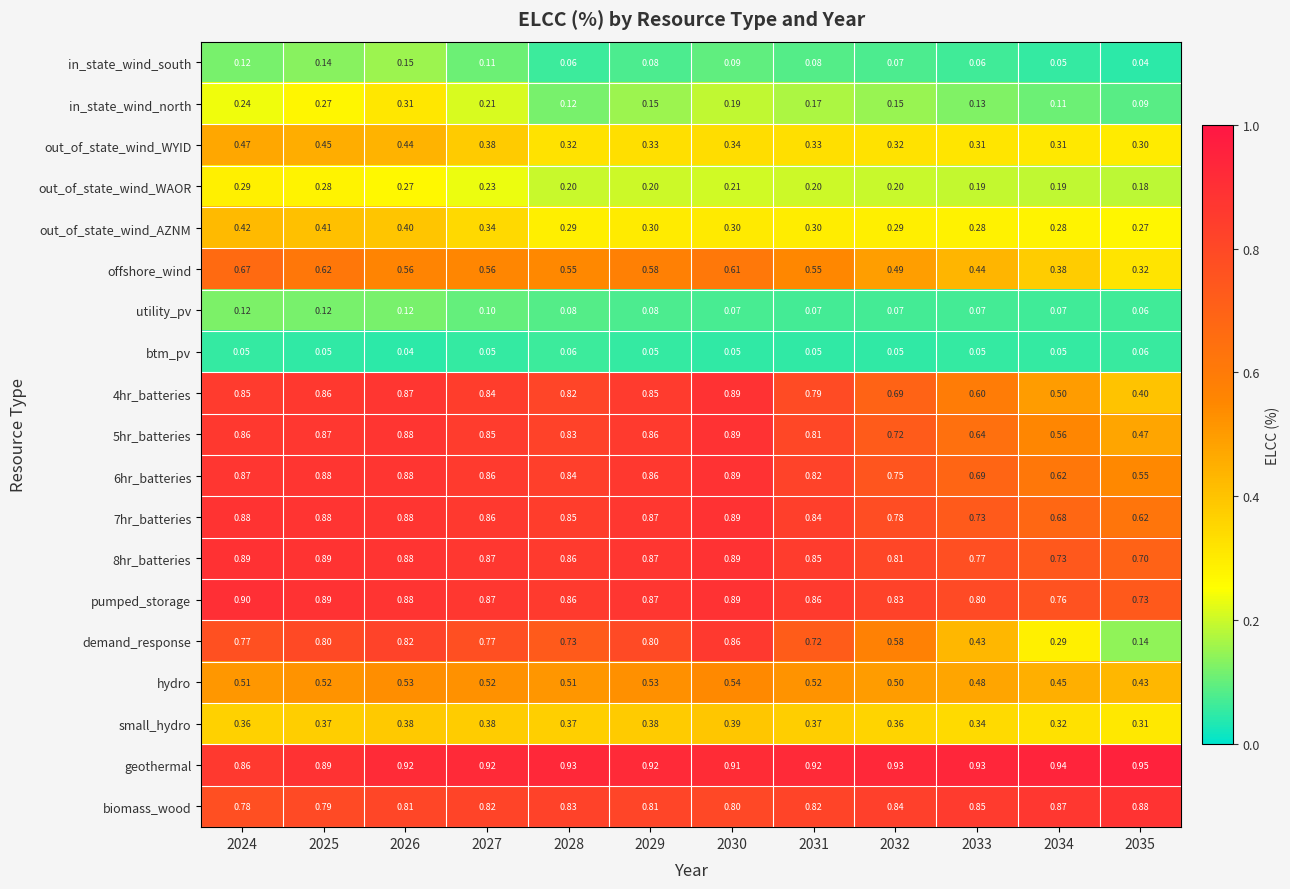

Which series has the largest range (max minus min)?

demand_response